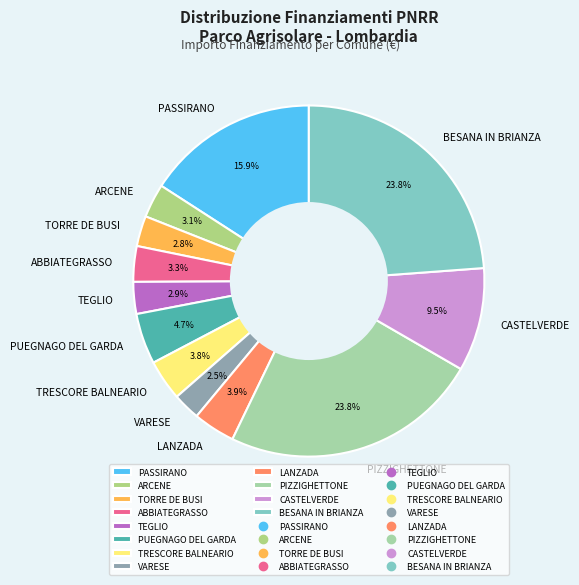

Is the sum of PIZZIGHETTONE and LANZADA greater than half?

No